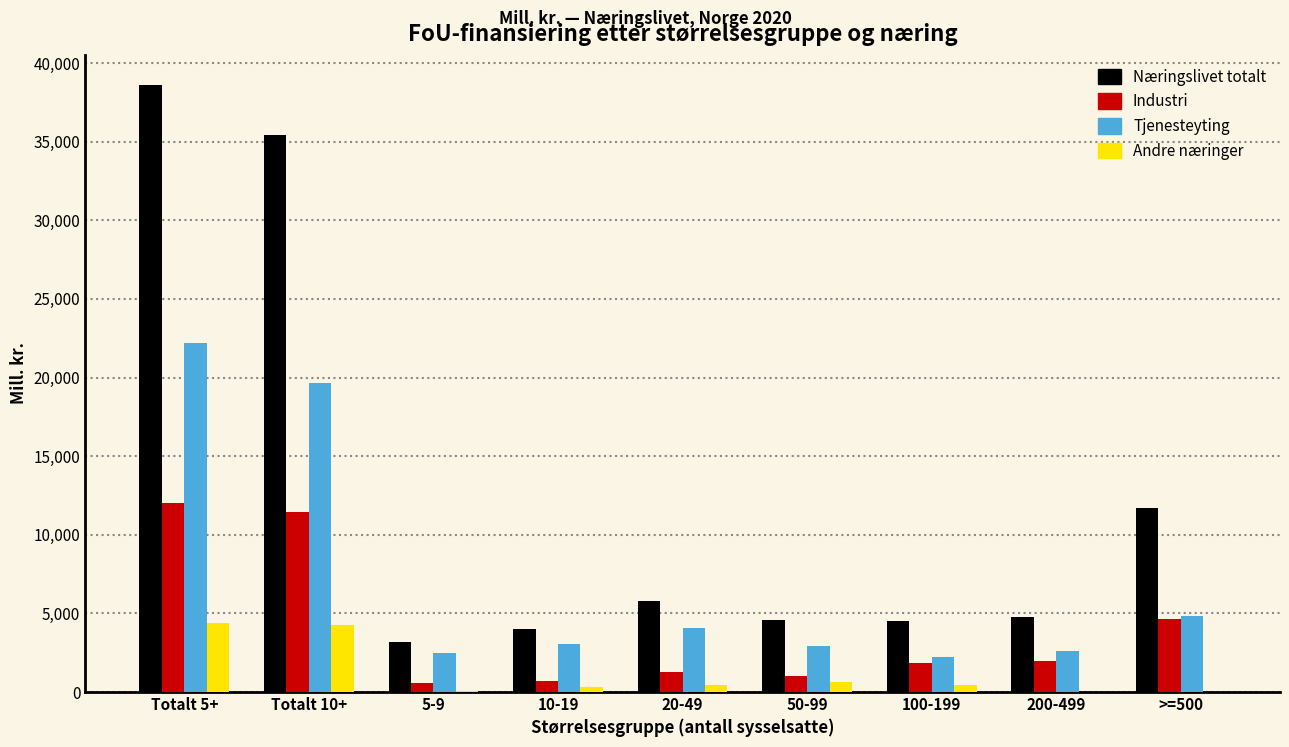

At which category is the sum across all series the highest?

Totalt 5+